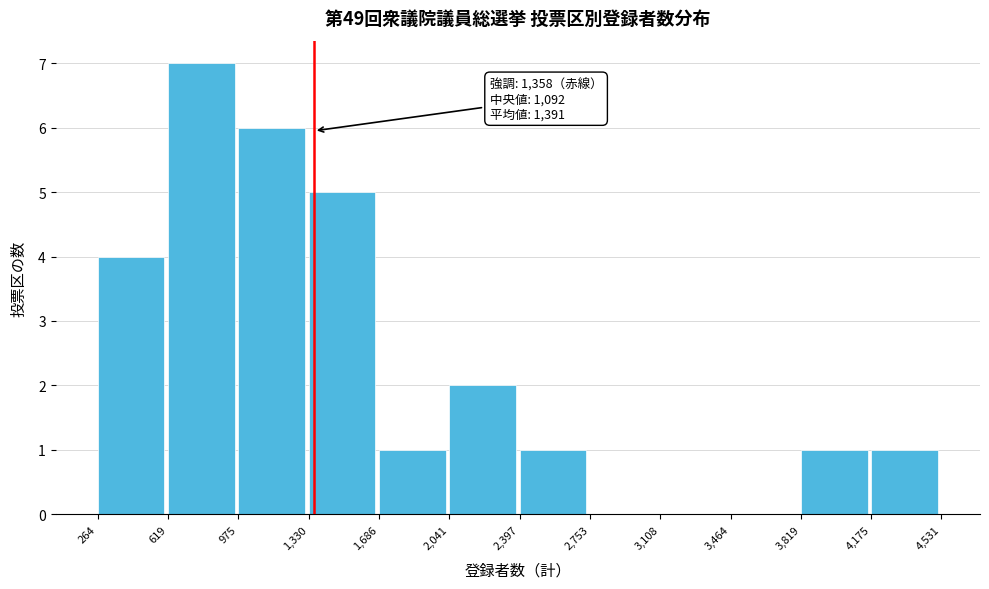

Over which range of the x-axis is the bar tallest?

619 to 975